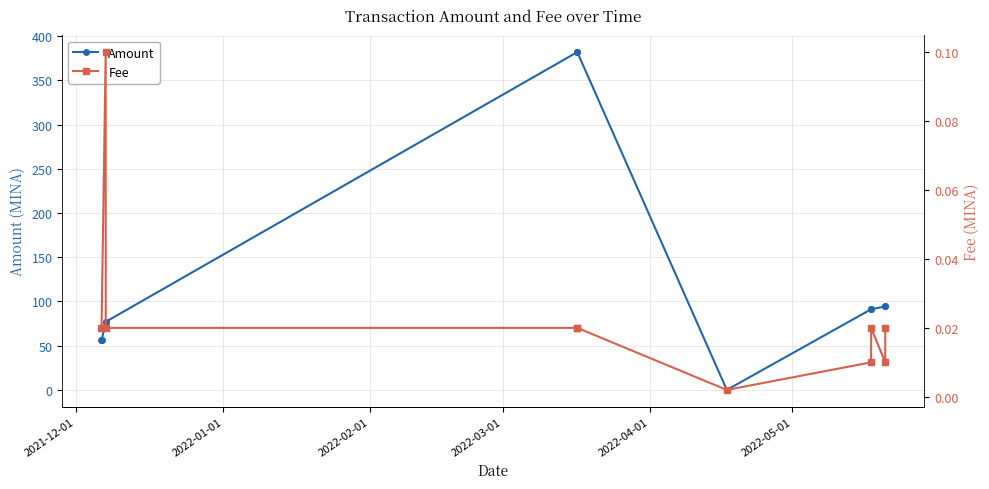

True or false: Amount and Fee intersect in this chart.

True